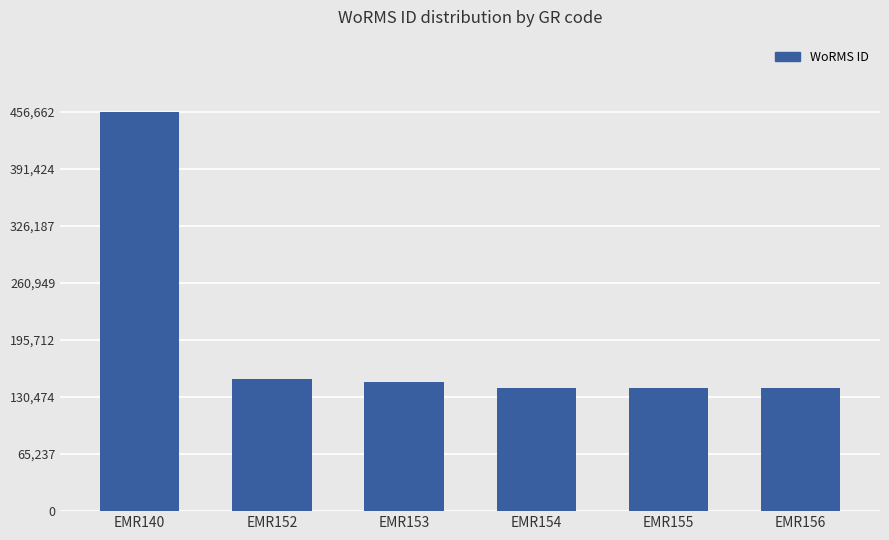

What is the change in value from EMR140 to EMR156?

-315977